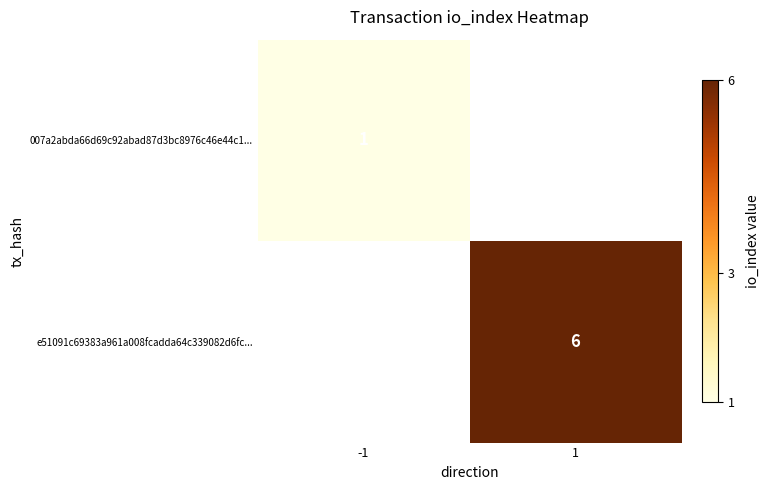

Is it true that e51091c69383a961a008fcadda64c339082d6fc... equals 10 at 1?

False